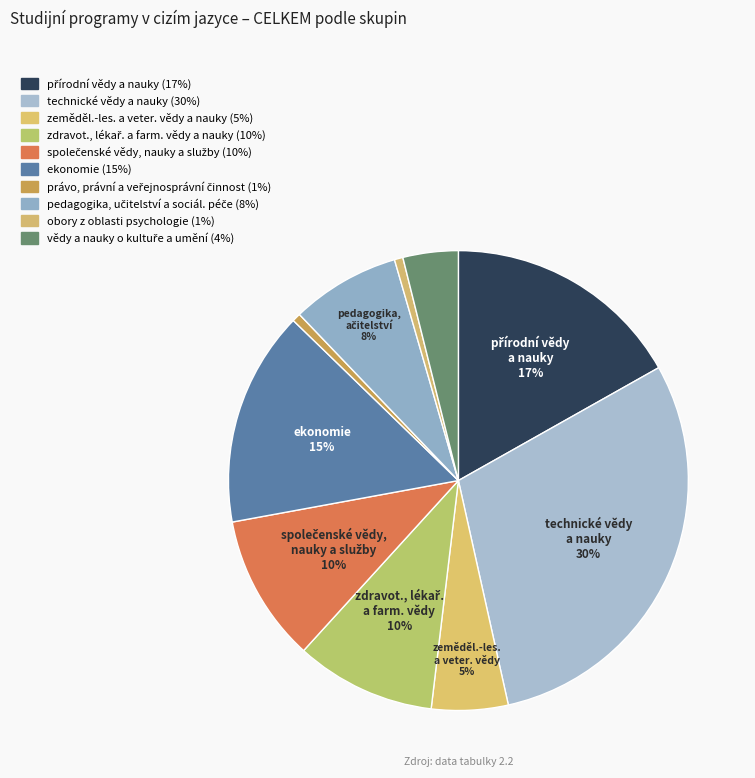

To the nearest percent, what percentage of the pie is zdravot., lékař. a farm. vědy a nauky?

10%